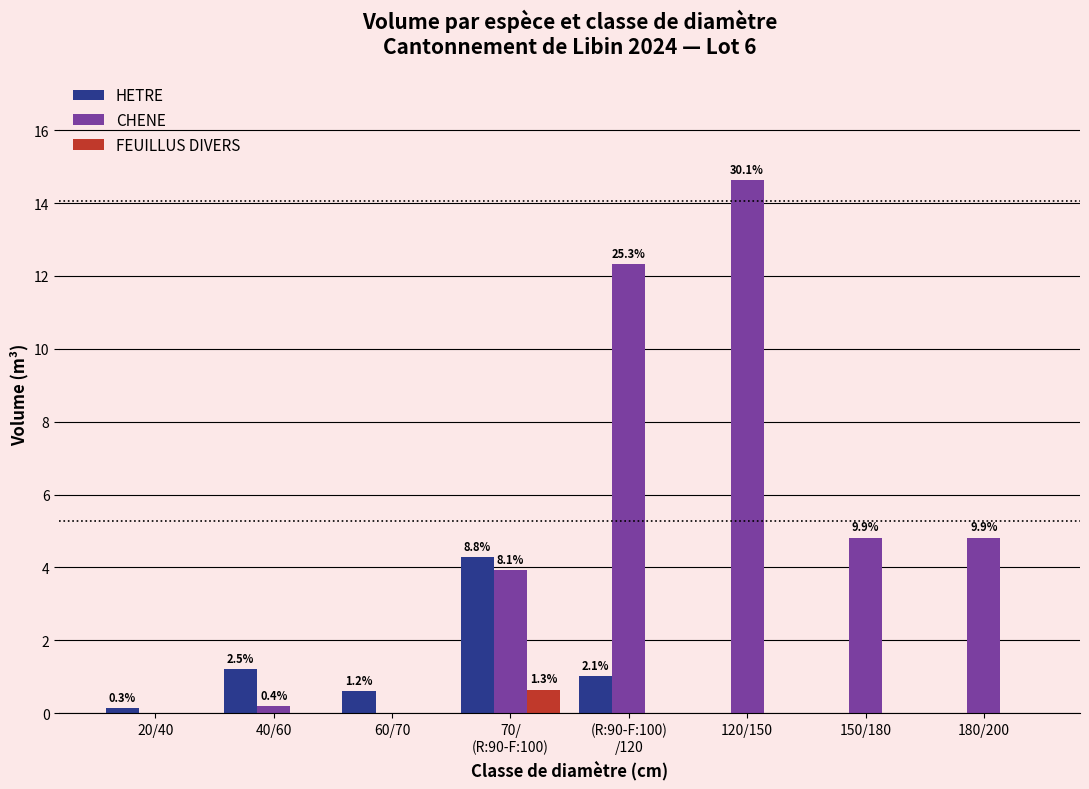

What are all the series names shown in the legend?

HETRE, CHENE, FEUILLUS DIVERS